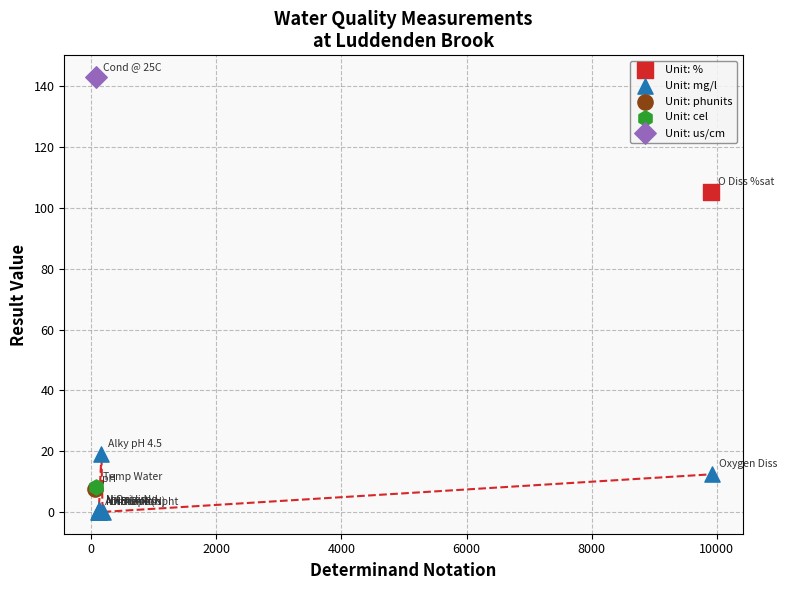

What are all the series names shown in the legend?

Unit: %, Unit: mg/l, Unit: phunits, Unit: cel, Unit: us/cm